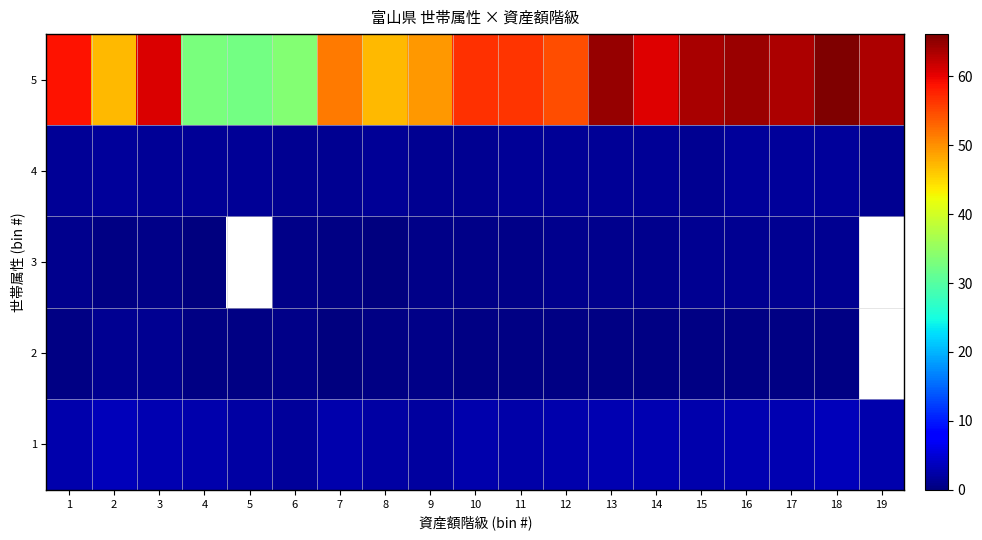

The value of 1 at 19 is 2.8. True or false?

True